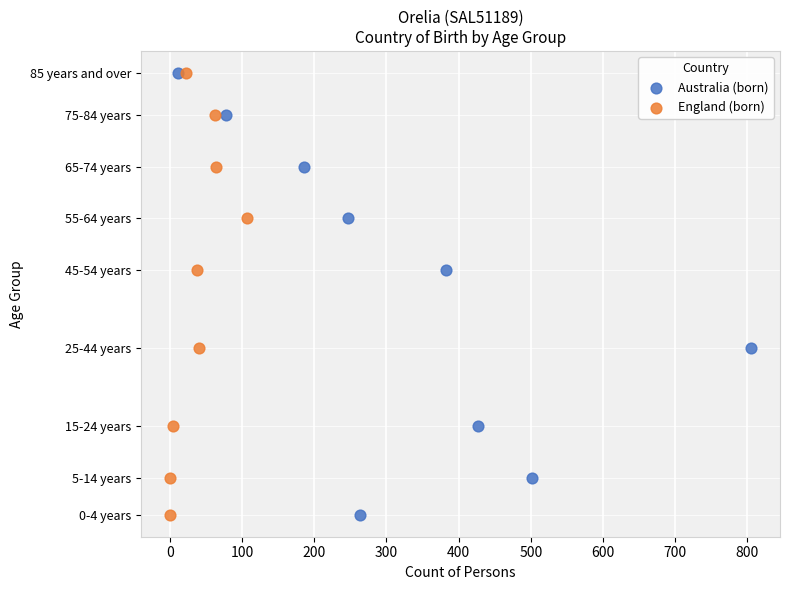

What are all the series names shown in the legend?

Australia (born), England (born)